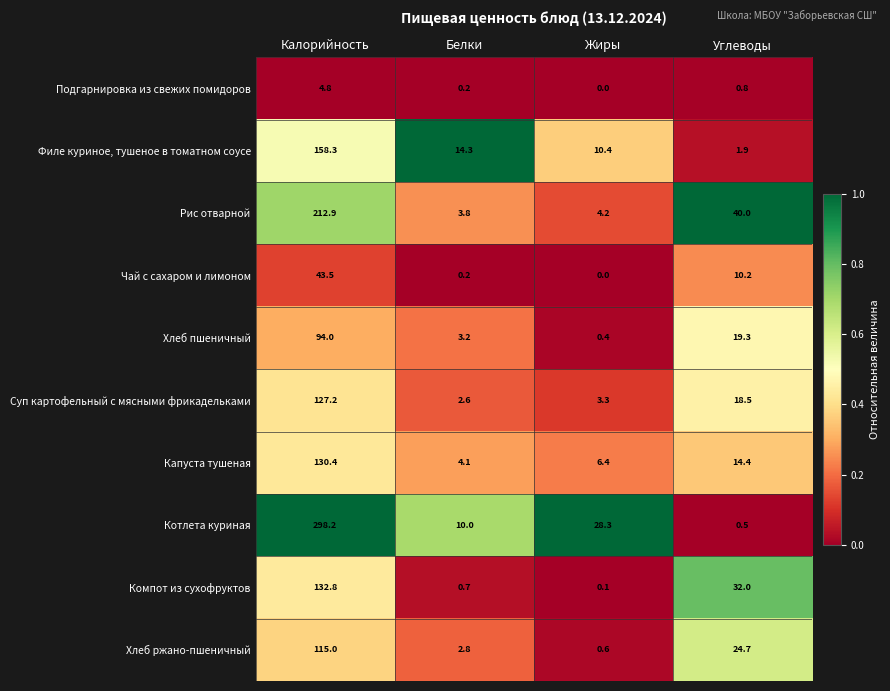

What is the approximate value of Хлеб ржано-пшеничный at Жиры?

0.6